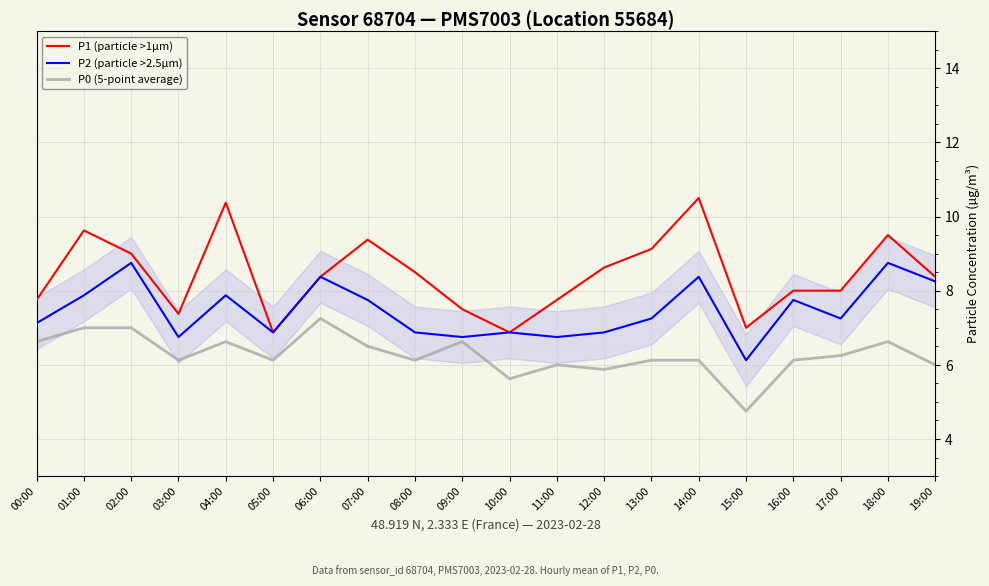

Reading left to right, extract all data points from this chart.

P1 (particle >1µm): 7.8	9.6	9.0	7.4	10.4	6.9	8.4	9.4	8.5	7.5	6.9	7.8	8.6	9.1	10.5	7.0	8.0	8.0	9.5	8.4
P2 (particle >2.5µm): 7.1	7.9	8.8	6.8	7.9	6.9	8.4	7.8	6.9	6.8	6.9	6.8	6.9	7.2	8.4	6.1	7.8	7.2	8.8	8.2
P0 (5-point average): 6.6	7.0	7.0	6.1	6.6	6.1	7.2	6.5	6.1	6.6	5.6	6.0	5.9	6.1	6.1	4.8	6.1	6.2	6.6	6.0